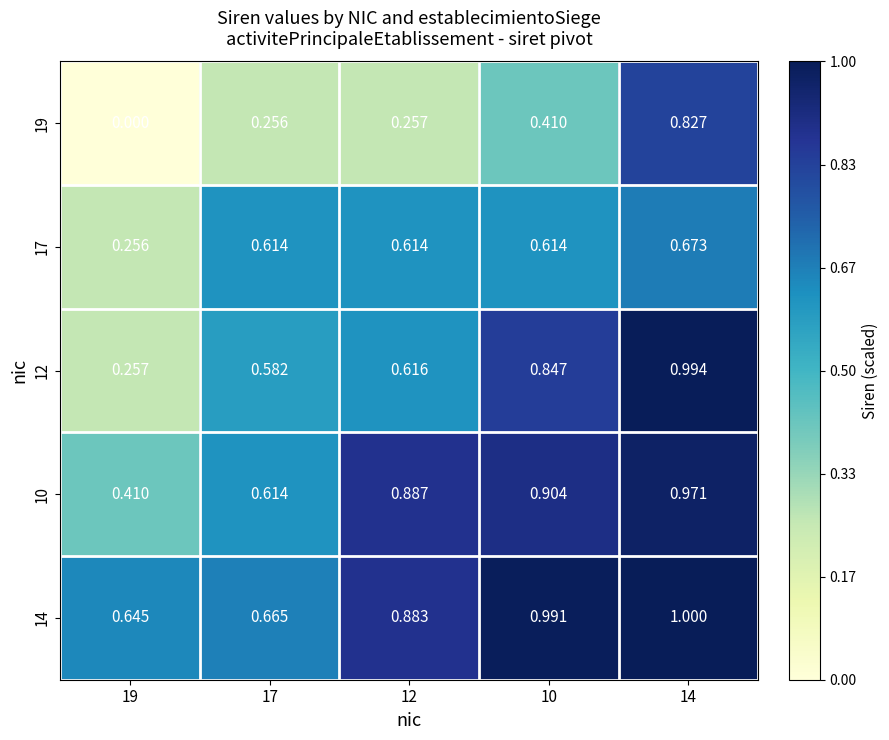

What is the total value across all series at 10?

3.8